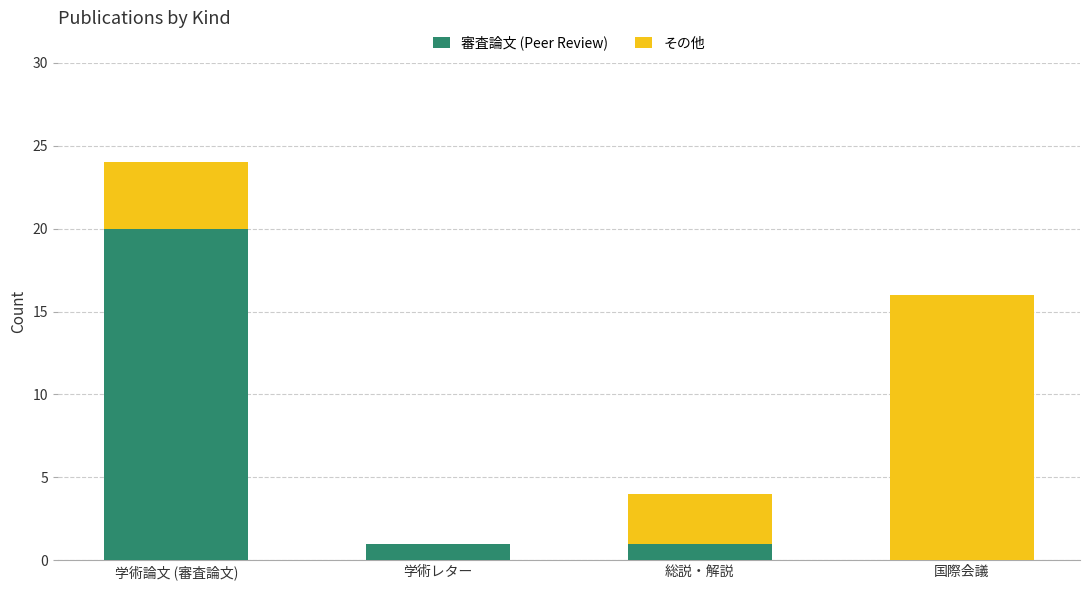

At which category is the sum across all series the highest?

学術論文 (審査論文)